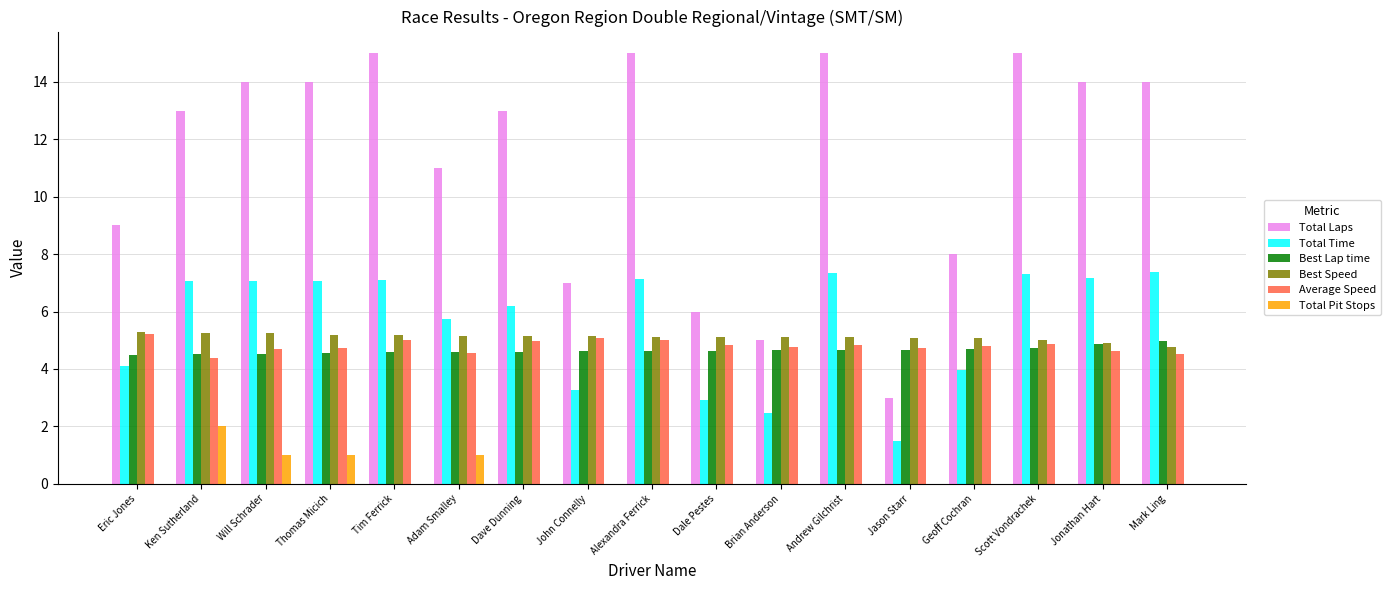

What is the sum of all Best Speed values?

86.9